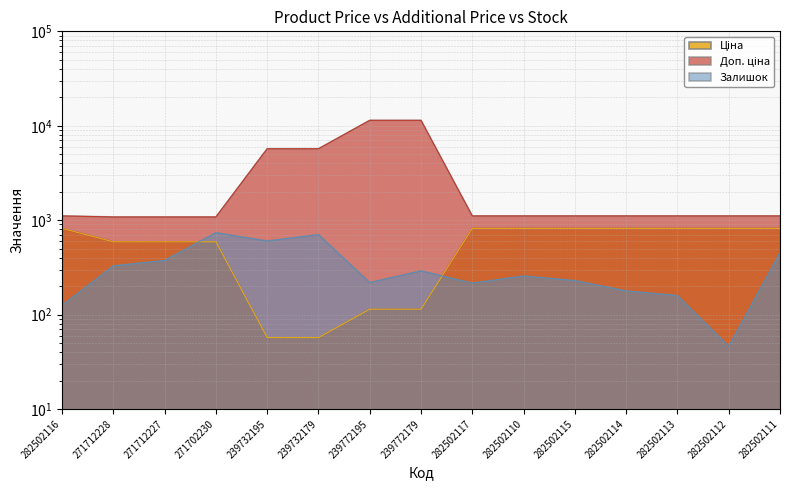

What is the total value across all series at 271712227?

2045.6